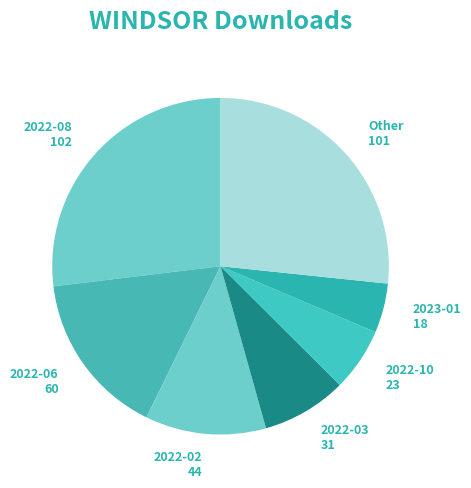

True or false: 2022-03 31 accounts for 1% of the total.

False